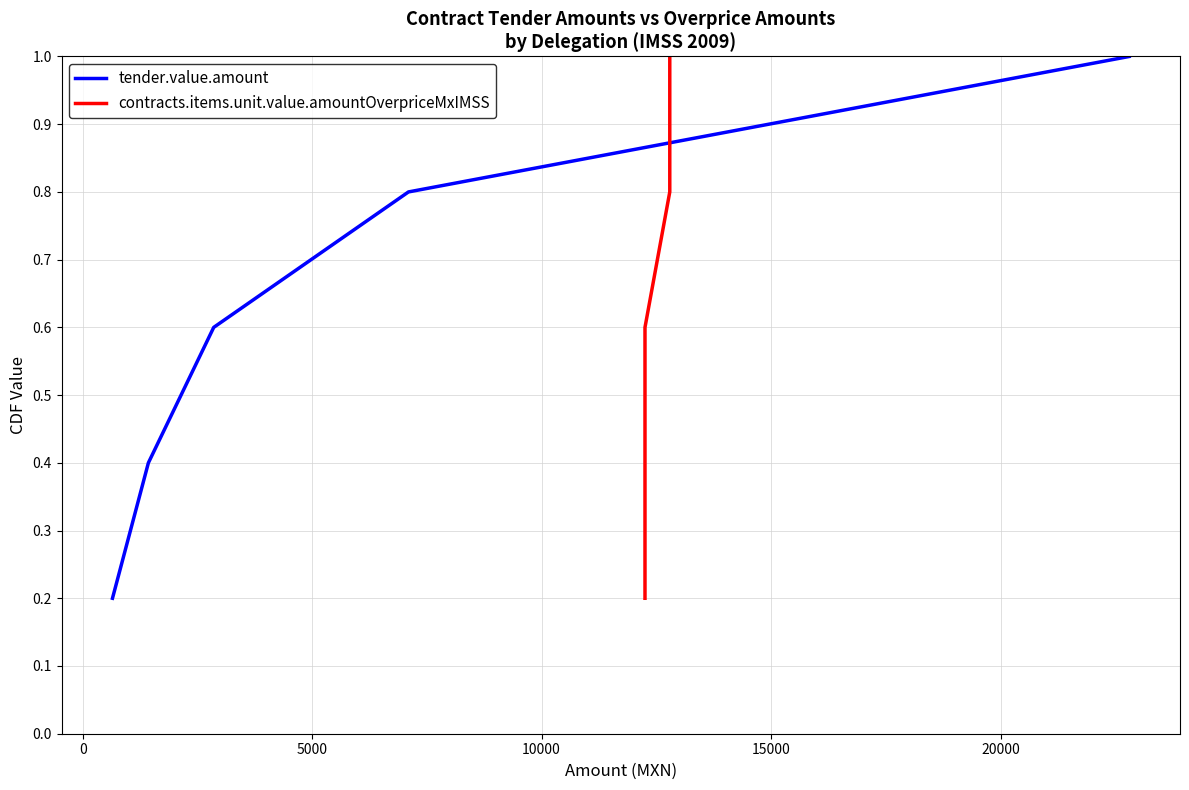

How many lines are shown in the chart?

2